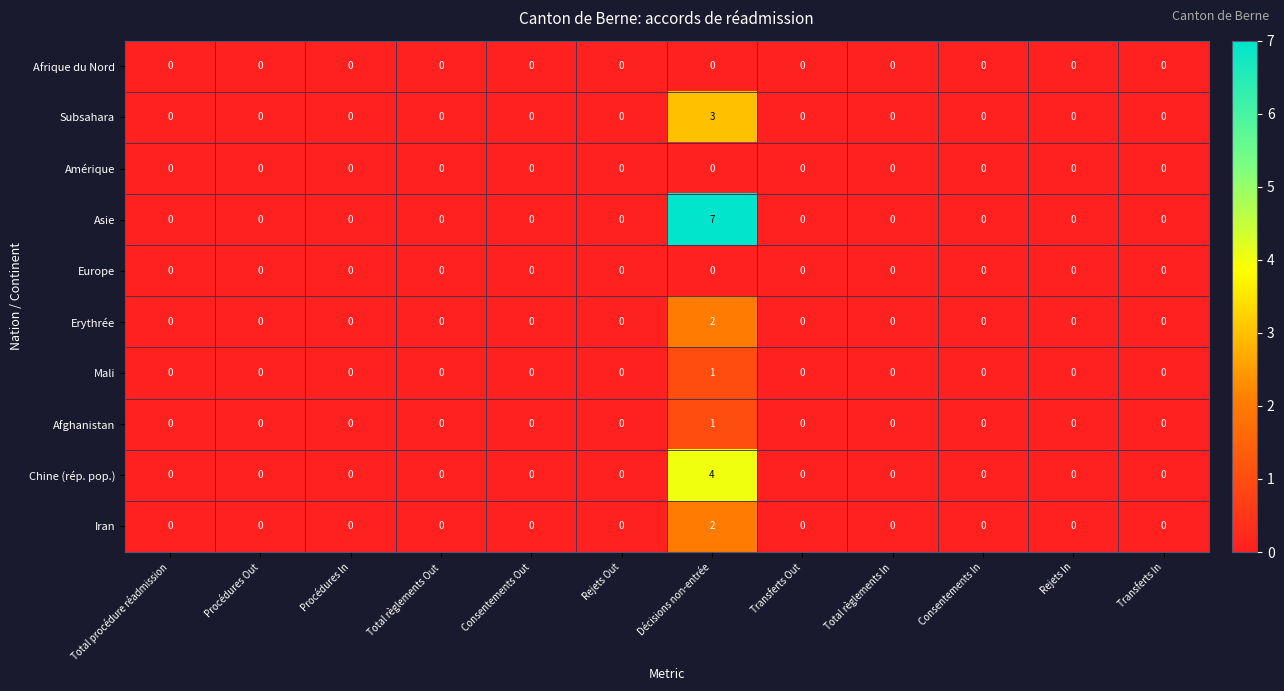

Which series has the largest range (max minus min)?

Asie